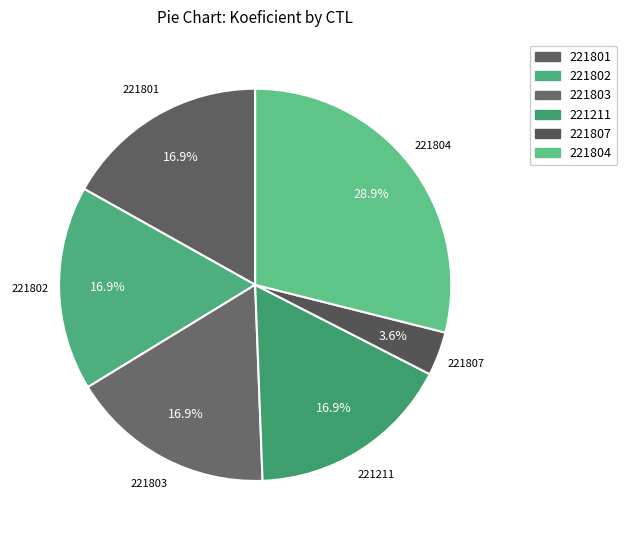

Combined, do 221801 and 221807 account for over 50%?

No